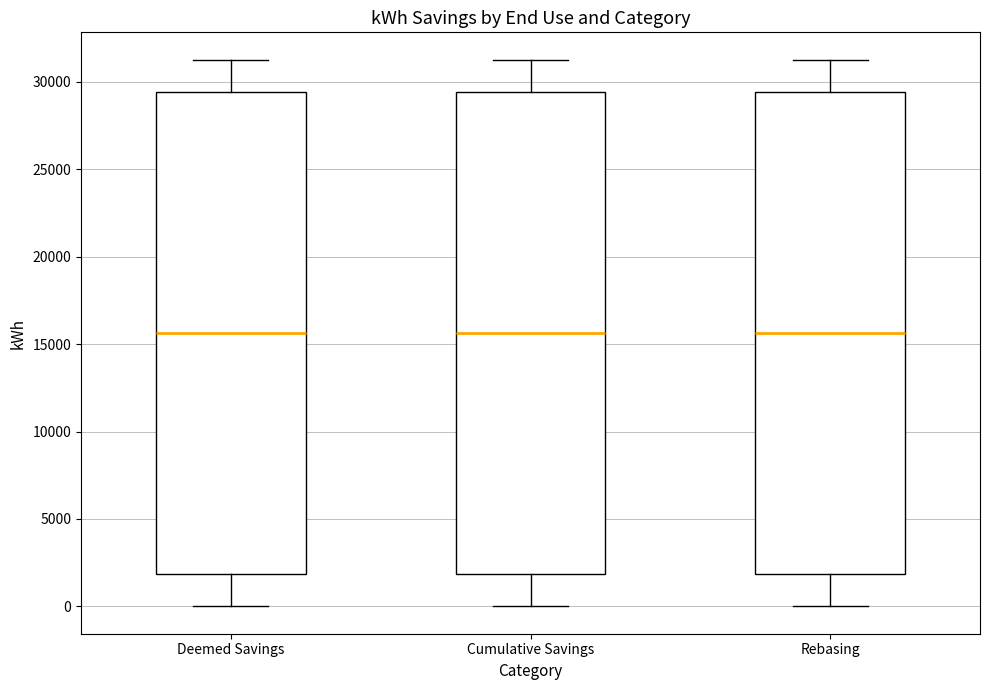

Where does the lower whisker of the box for Cumulative Savings end on the y-axis? The values are not printed on the chart, so give them approximately, as read against the axis.

0